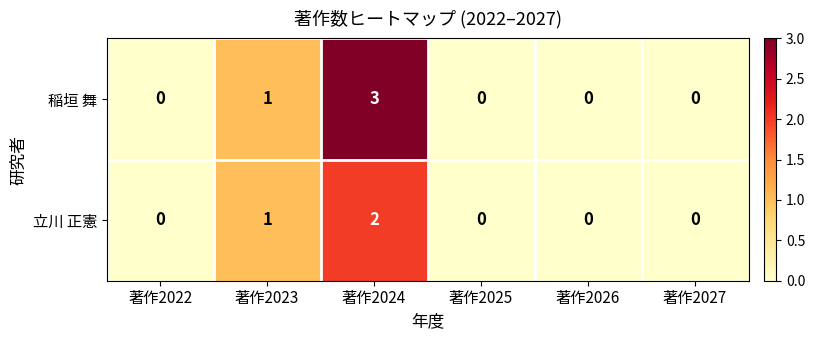

Reading right to left, what are all the values shown in this chart?

稲垣 舞: 0	0	0	3	1	0
立川 正憲: 0	0	0	2	1	0